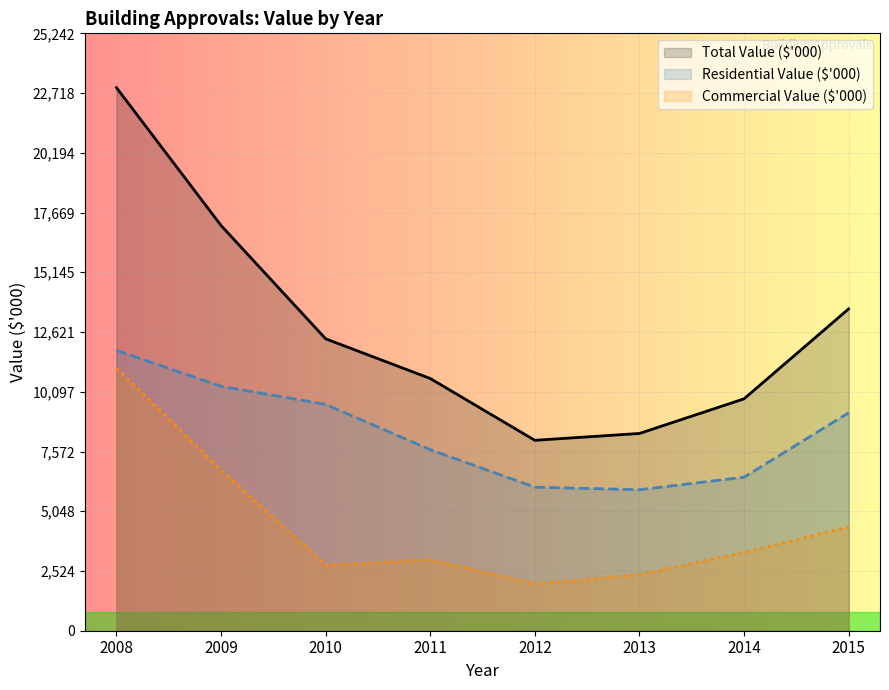

Rank the series at 2010 from lowest to highest value.

Commercial Value ($'000), Residential Value ($'000), Total Value ($'000)